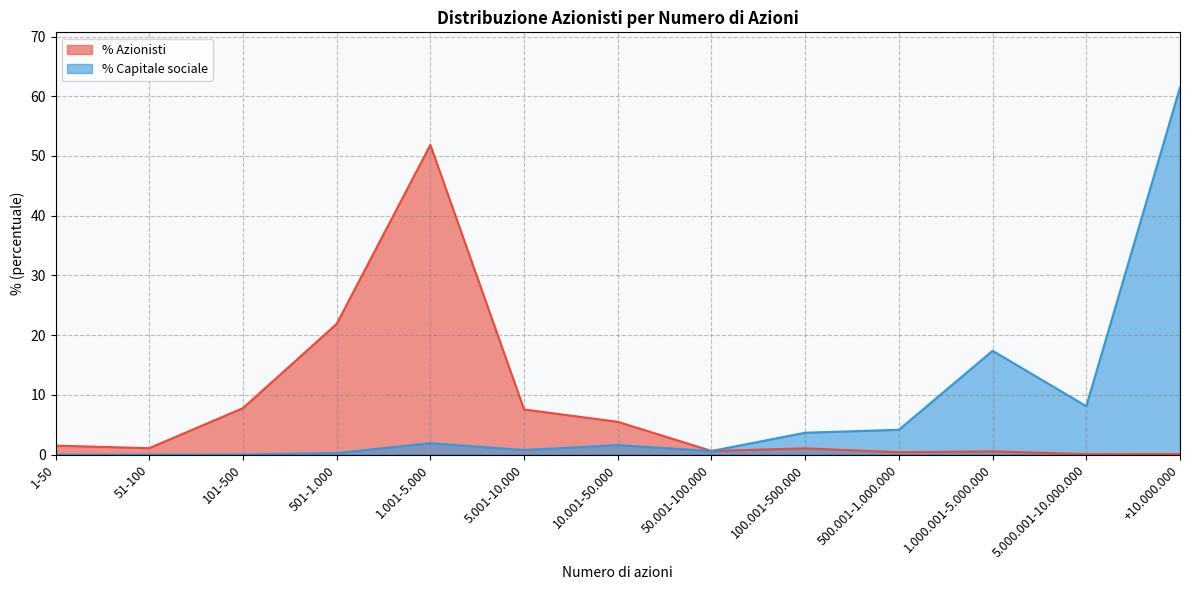

True or false: n° Azionisti has a value of 8.9 at 10.001-50.000.

False